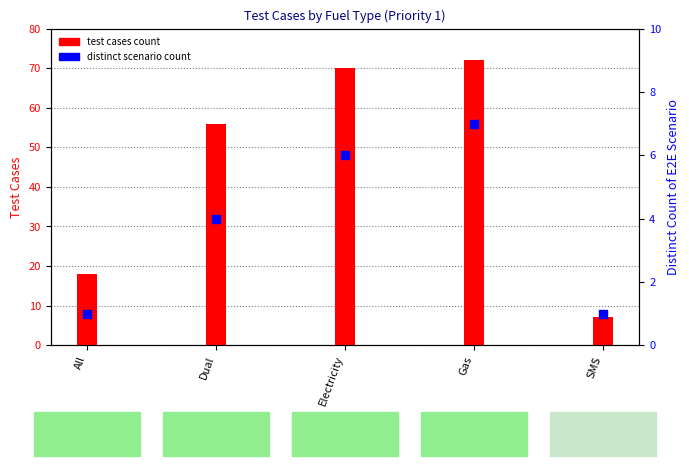

At which category is the sum across all series the highest?

Gas